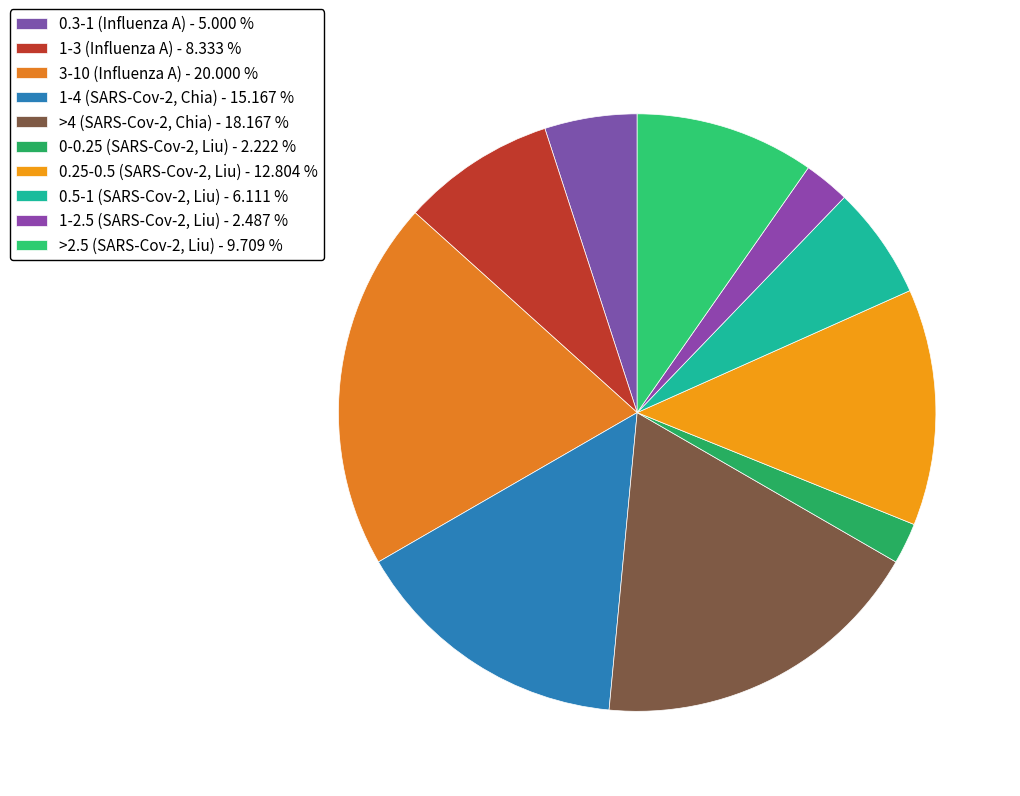

Which category has the biggest portion of the pie?

3-10 (Influenza A)